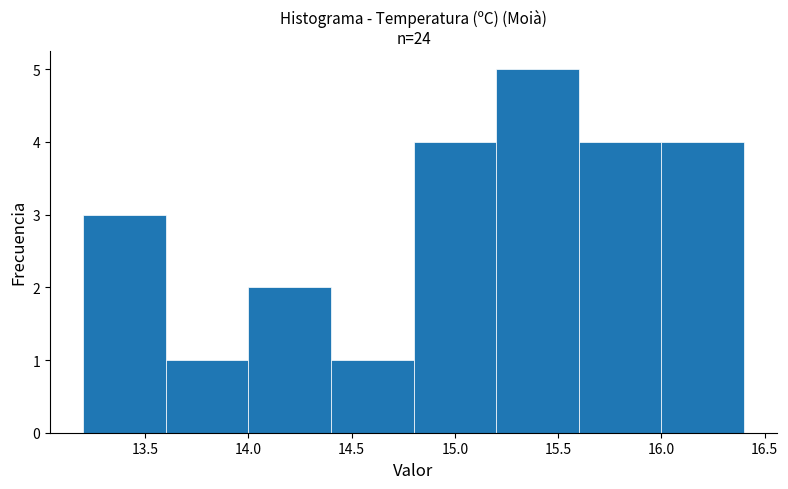

How tall is the bar that spans 15.2 to 15.6 on the x-axis? The values are not printed on the chart, so give them approximately, as read against the axis.

5